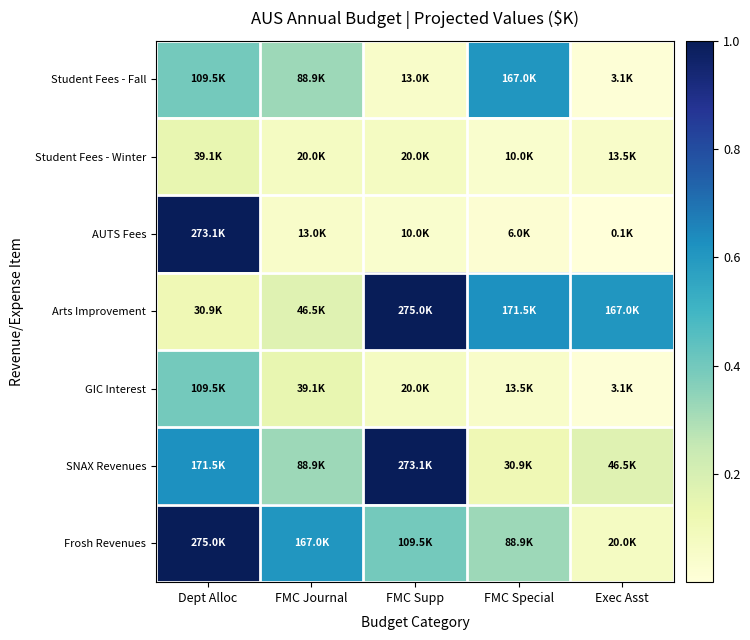

At Exec Asst, list the series in order from smallest to largest.

AUTS Fees, Student Fees - Fall, GIC Interest, Student Fees - Winter, Frosh Revenues, SNAX Revenues, Arts Improvement